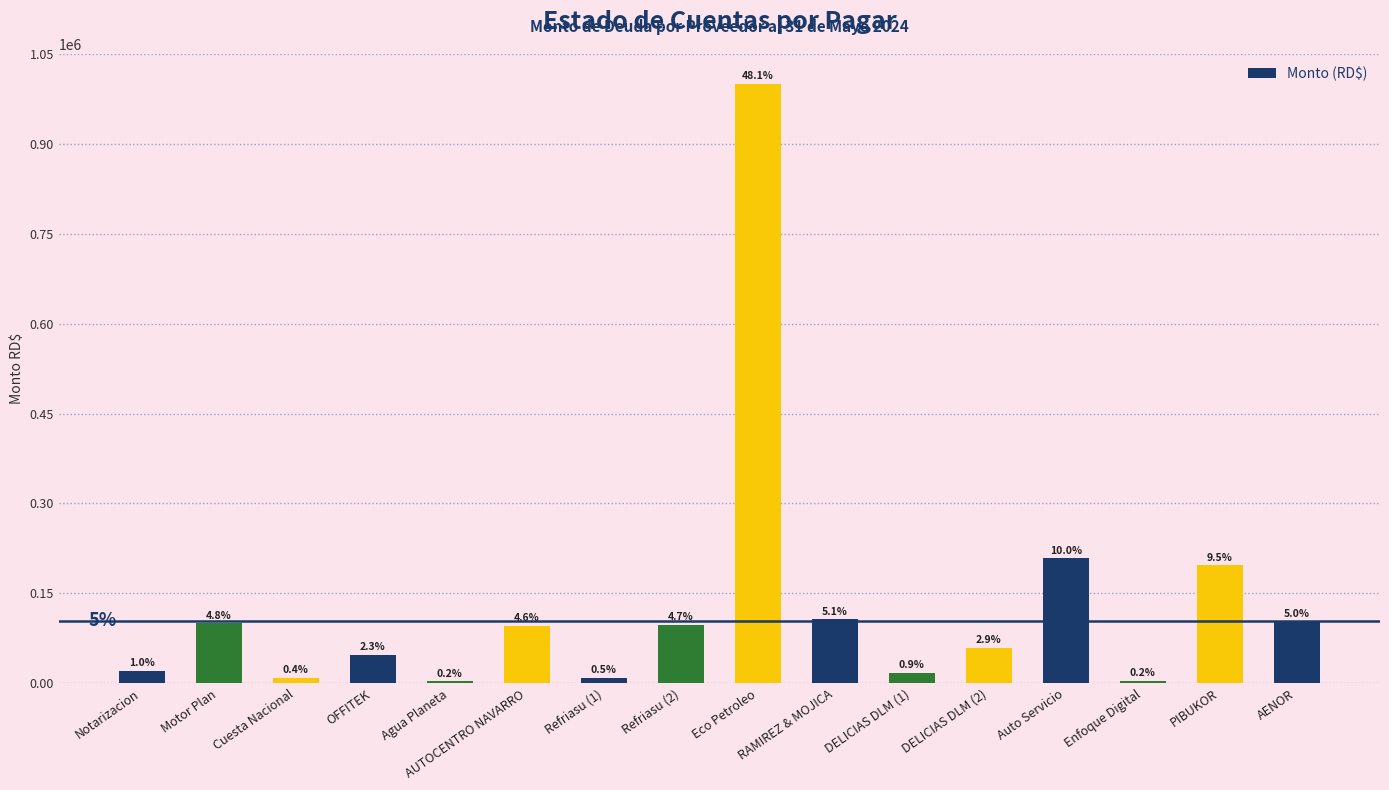

Reading left to right, transcribe all the data shown in this chart.

20650.0	99829.7	8685.0	47849.8	3300.0	95640.0	9440.0	97232.0	1000000.0	106886.6	17700.0	59377.6	208417.5	4290.0	196900.0	103500.0